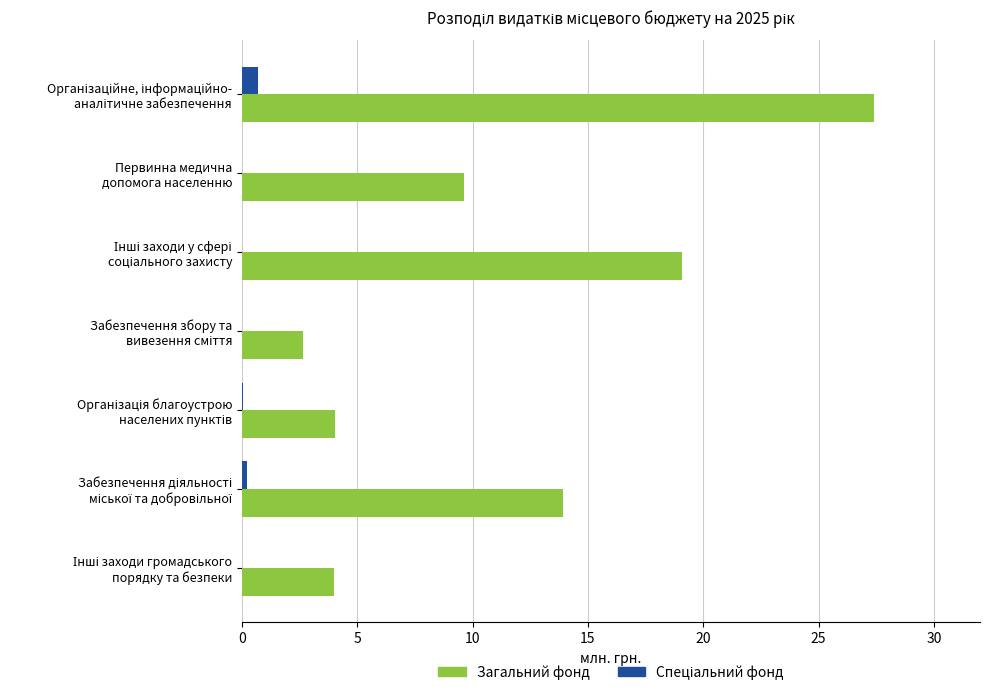

What is the maximum value for Загальний фонд?

27.4